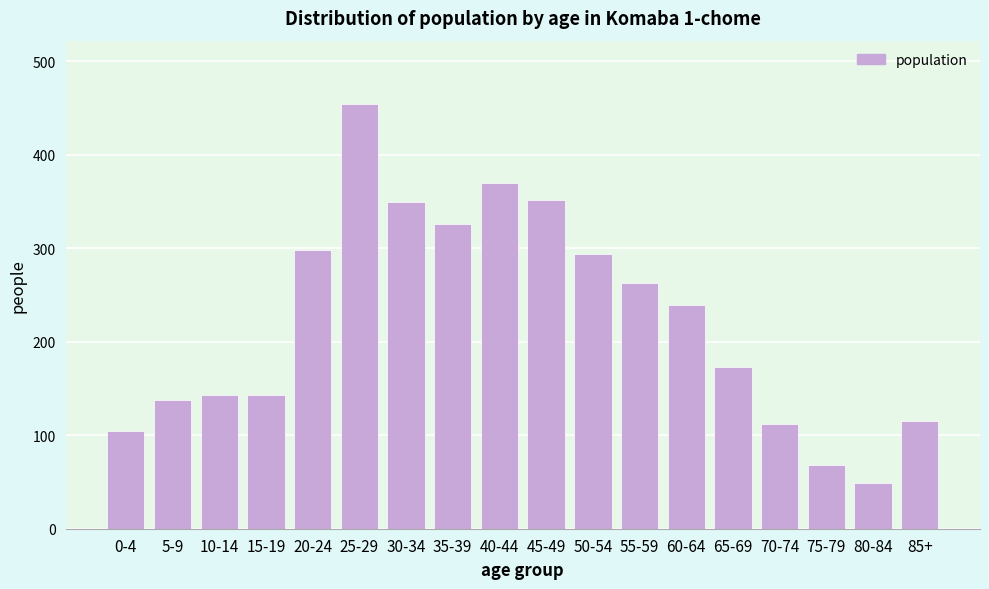

Reading right to left, transcribe all the data shown in this chart.

115	49	68	112	173	239	263	294	352	370	326	349	454	298	143	143	138	105